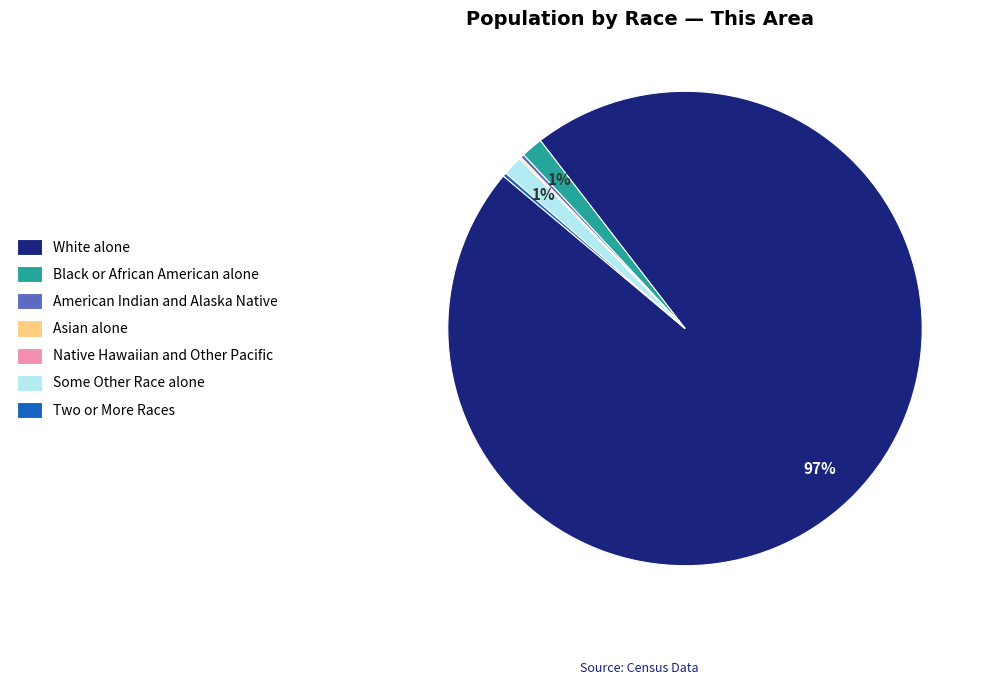

Do Black or African American alone and White alone together represent more than half of the pie?

Yes